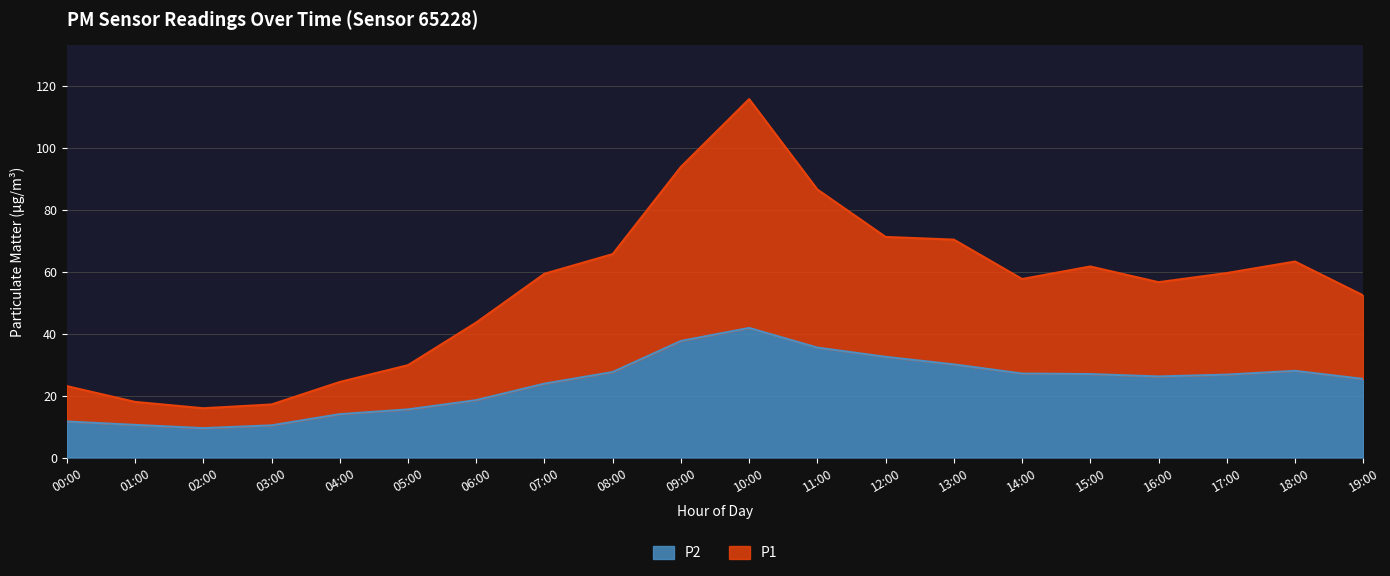

Which has a higher value, 16:00 or 00:00?

16:00